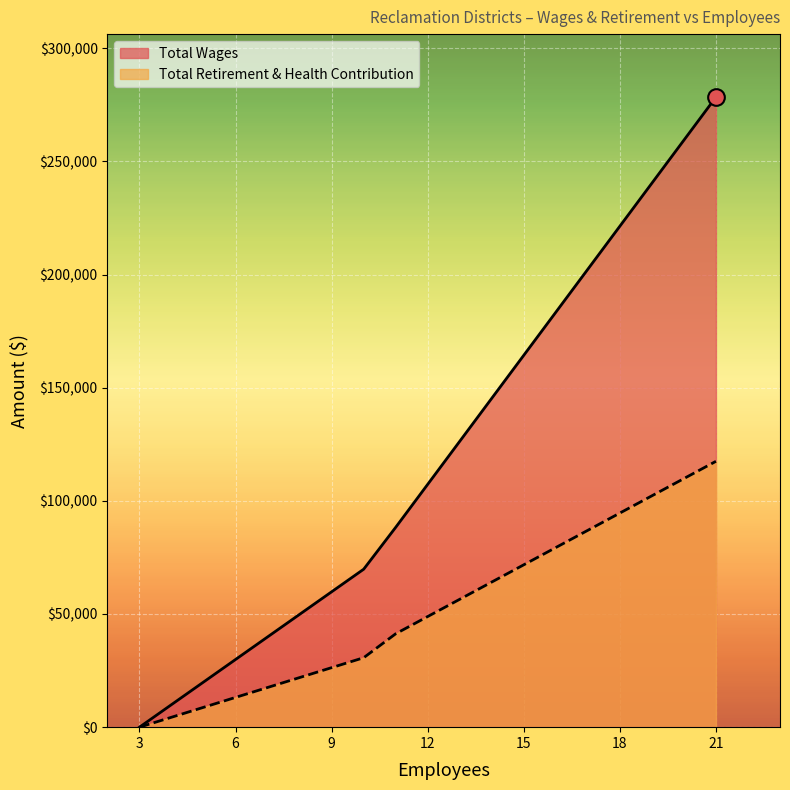

List the labels in order of Total Wages value, smallest first.

3, 3, 3, 10, 11, 21